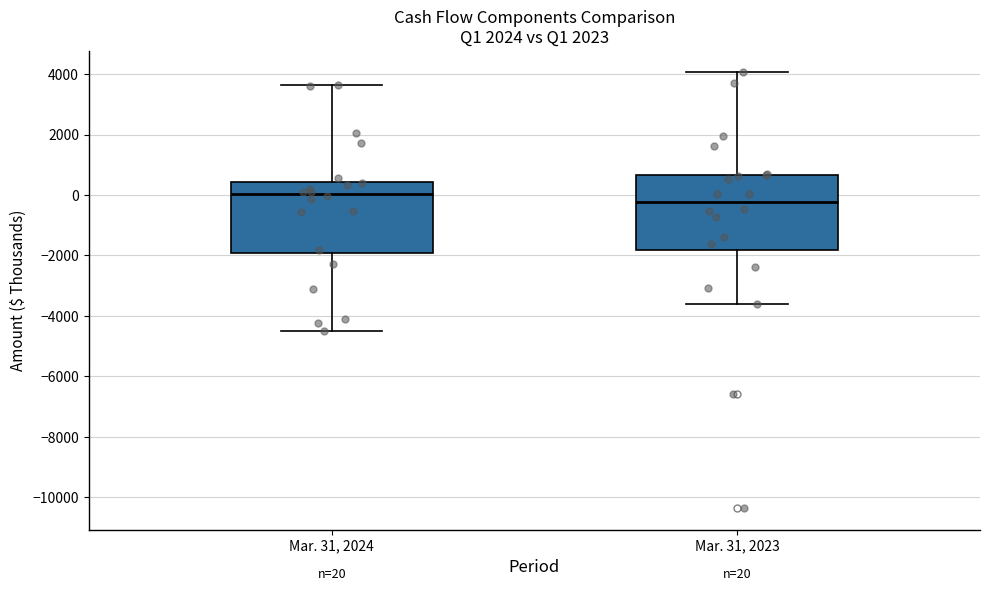

Which box has the lowest median line?

Mar. 31, 2023